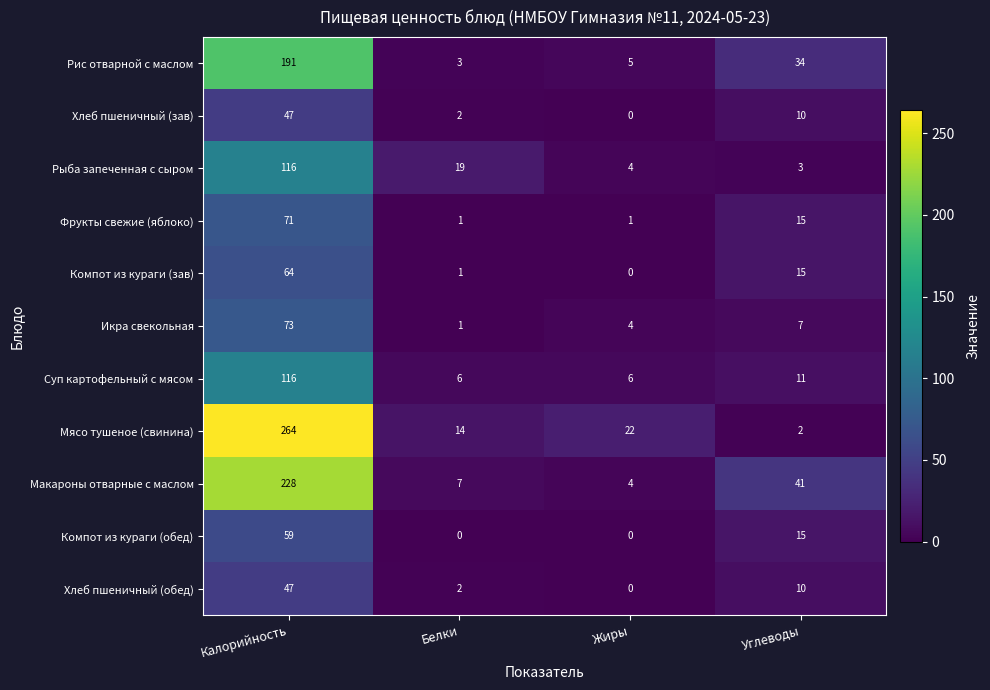

Which series has the largest total across all categories?

Мясо тушеное (свинина)